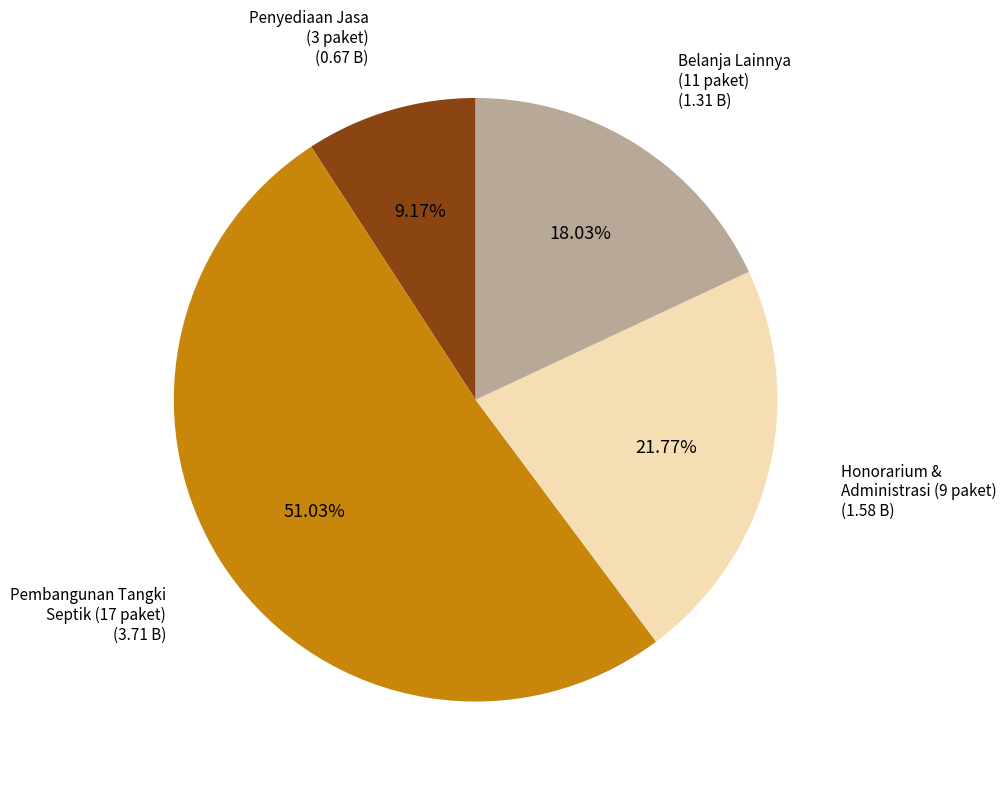

Count the number of slices in the pie.

4